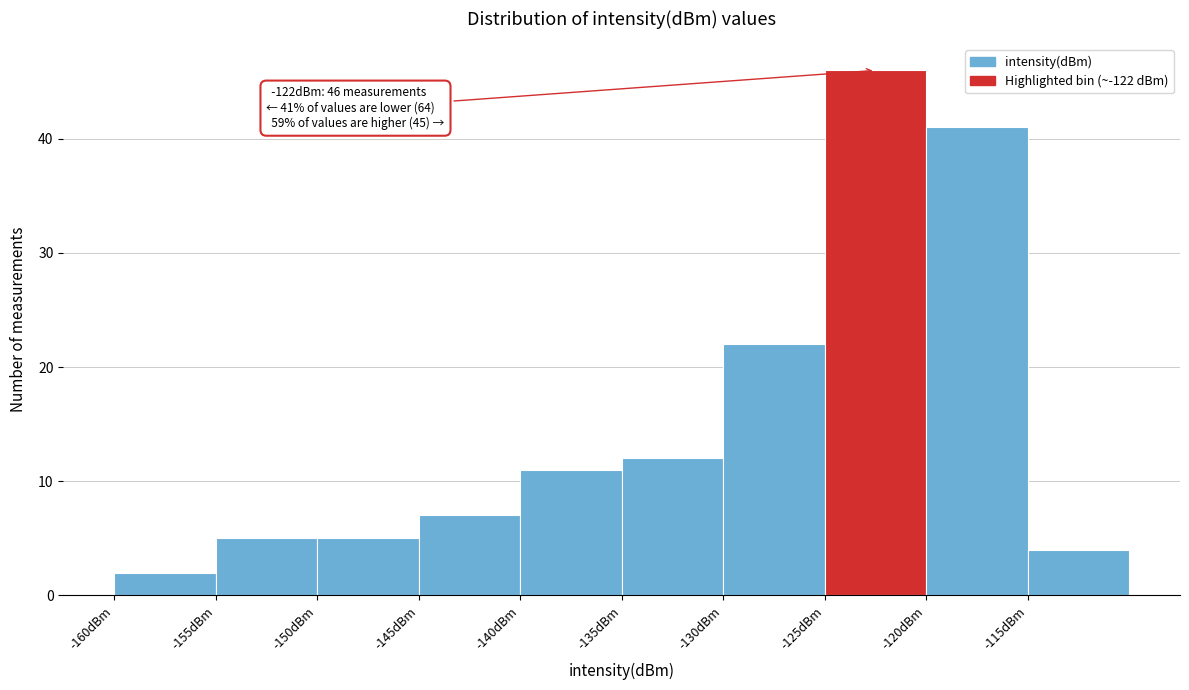

Which range on the x-axis has the tallest bar?

-125 to -120